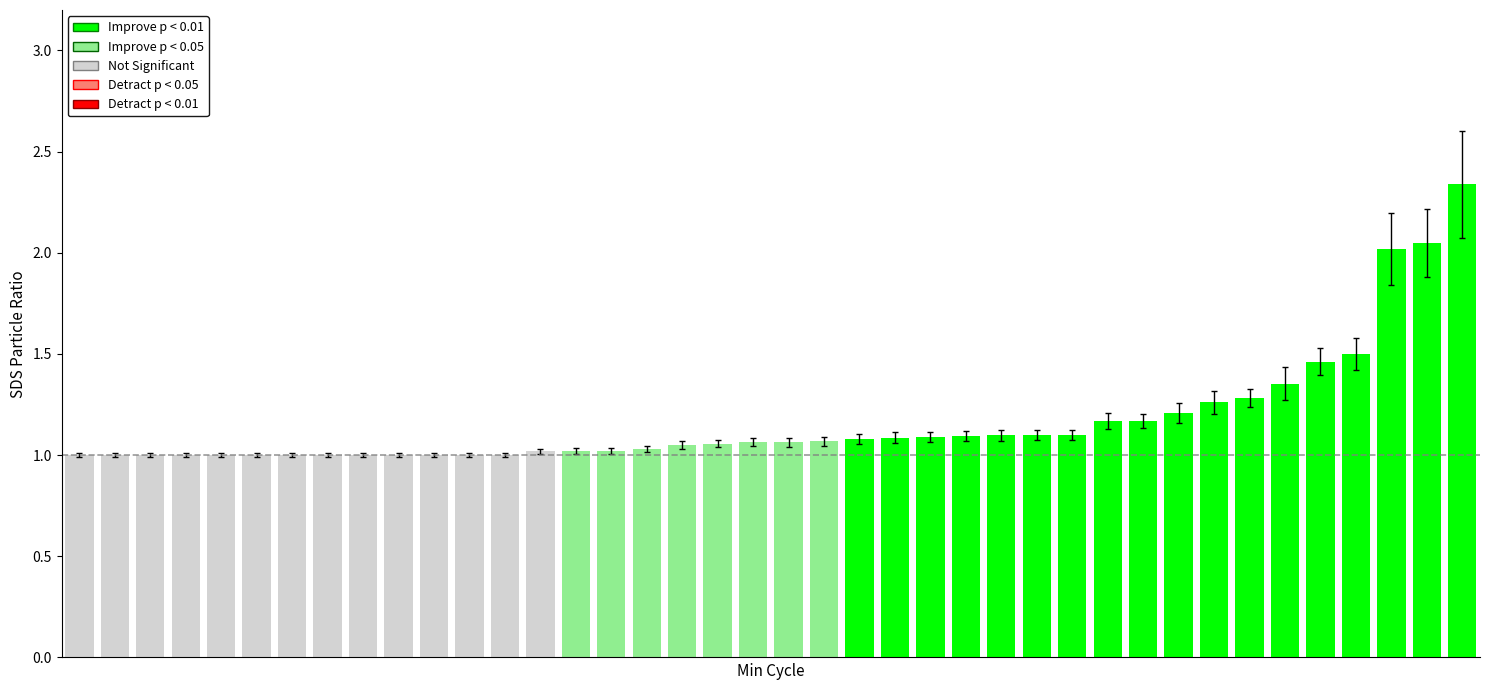

What is the value of the 5th bar from the left?

1.0